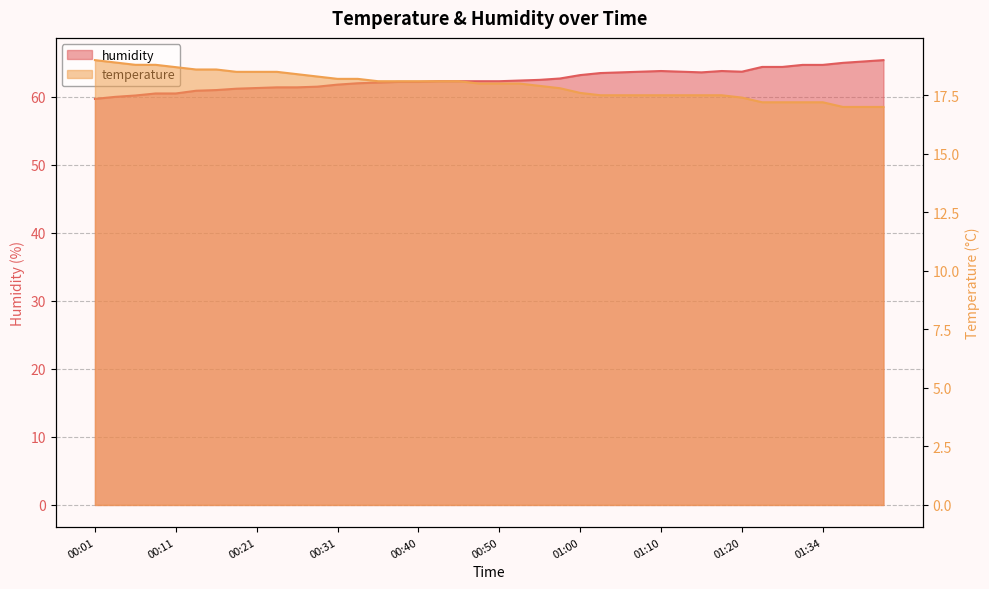

Count the number of data series in this chart.

2